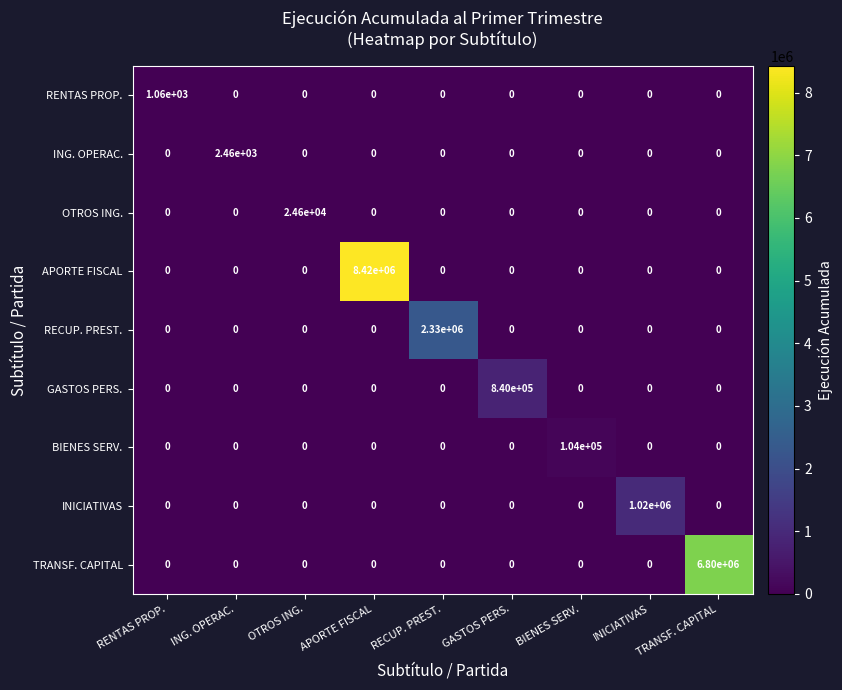

How many positive values does the RECUP. PREST. series have?

1